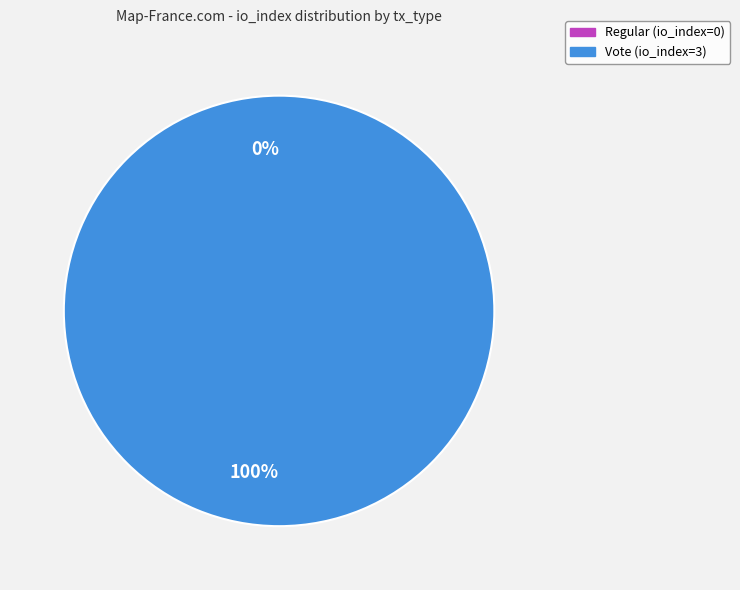

To the nearest percent, what is the difference between the tx_type: Regular (io_index=0) and tx_type: Vote (io_index=3) slice percentages?

100%